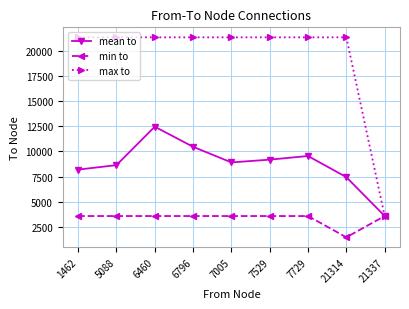

Which series has the largest total across all categories?

max to